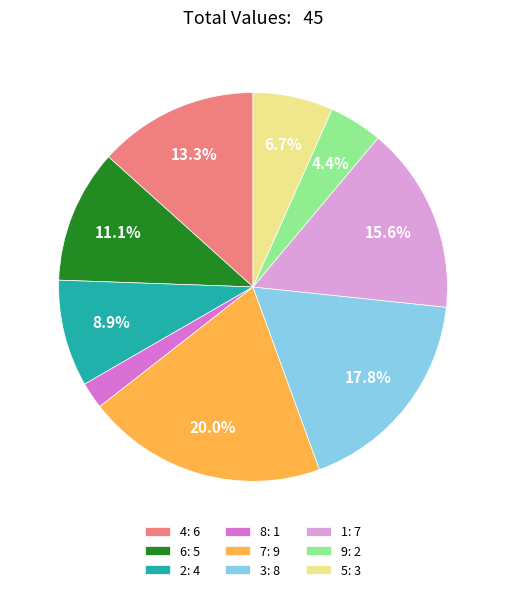

Which has a higher value, 2: 4 or 7: 9?

7: 9